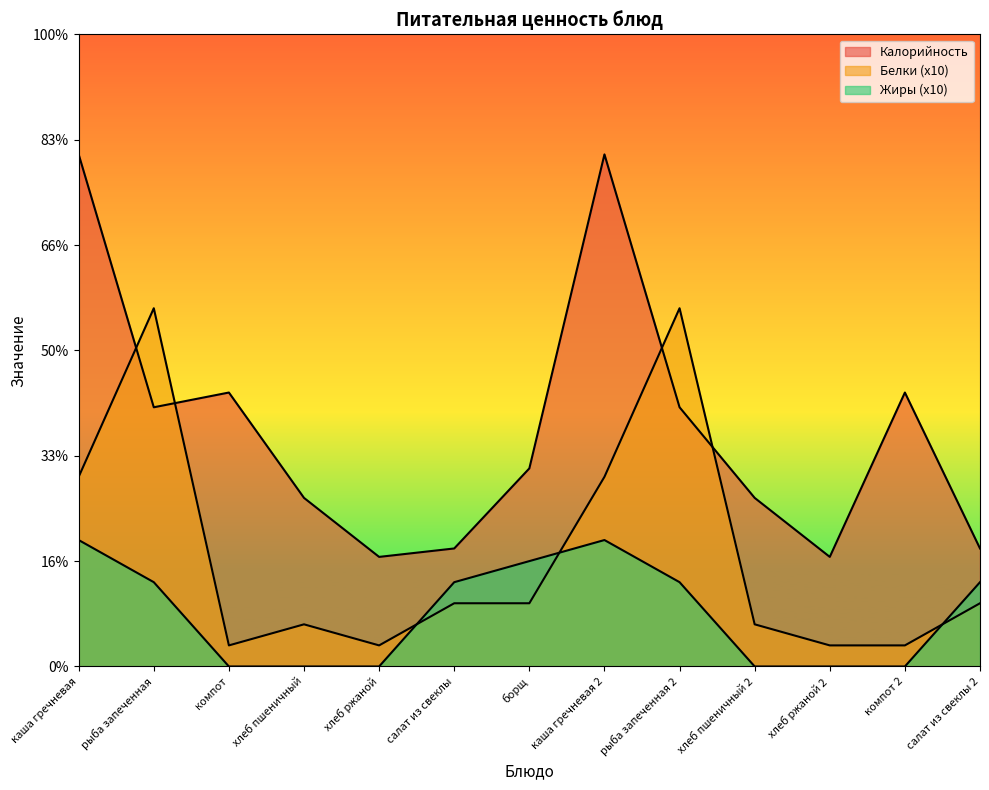

Reading right to left, what are all the values shown in this chart?

Калорийность: салат из свеклы 2=56	компот 2=130	хлеб ржаной 2=52	хлеб пшеничный 2=80	рыба запеченная 2=123	каша гречневая 2=243	борщ=94	салат из свеклы=56	хлеб ржаной=52	хлеб пшеничный=80	компот=130	рыба запеченная=123	каша гречневая=243
Белки: салат из свеклы 2=30	компот 2=10	хлеб ржаной 2=10	хлеб пшеничный 2=20	рыба запеченная 2=170	каша гречневая 2=90	борщ=30	салат из свеклы=30	хлеб ржаной=10	хлеб пшеничный=20	компот=10	рыба запеченная=170	каша гречневая=90
Жиры: салат из свеклы 2=40	компот 2=0	хлеб ржаной 2=0	хлеб пшеничный 2=0	рыба запеченная 2=40	каша гречневая 2=60	борщ=50	салат из свеклы=40	хлеб ржаной=0	хлеб пшеничный=0	компот=0	рыба запеченная=40	каша гречневая=60